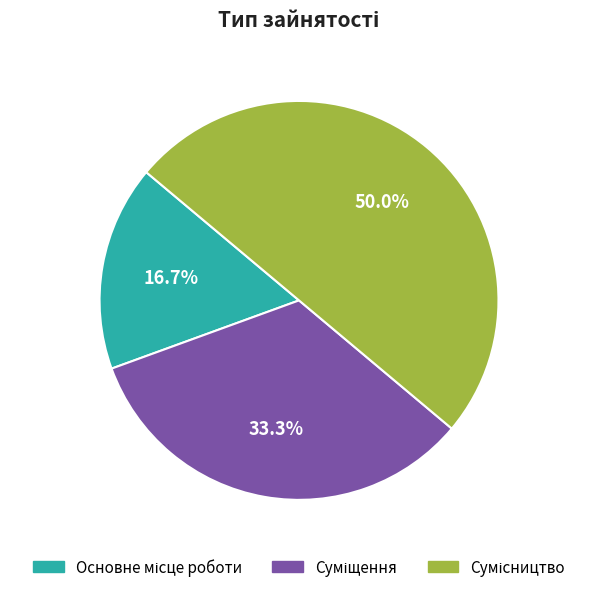

Count the number of slices in the pie.

3